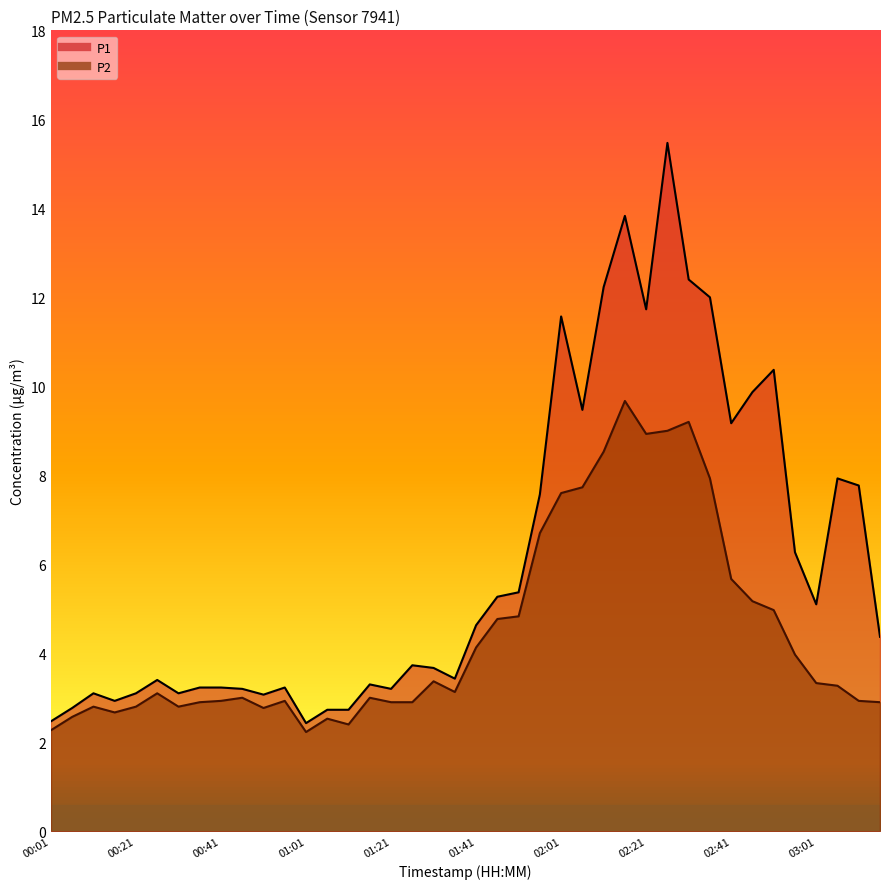

The value of P1 at 00:36 is 3.2. True or false?

True